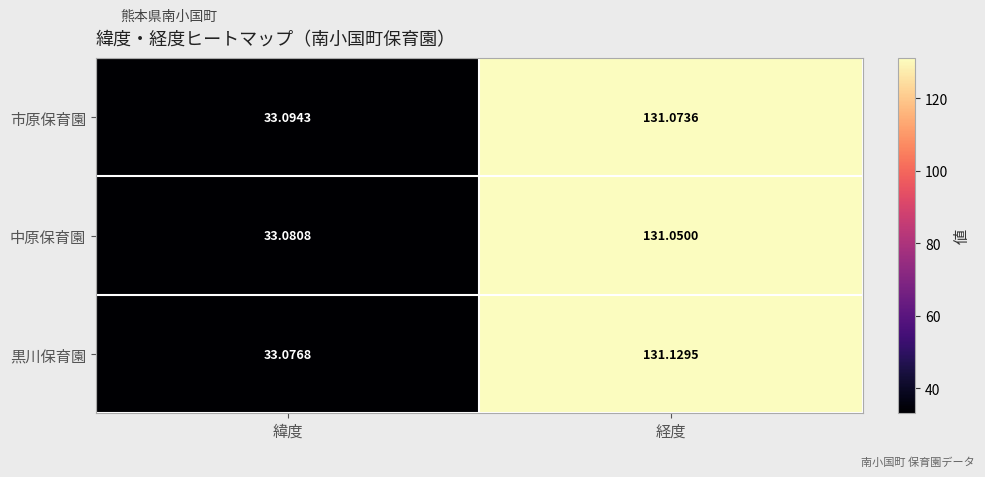

At which label does 市原保育園 reach its peak?

経度